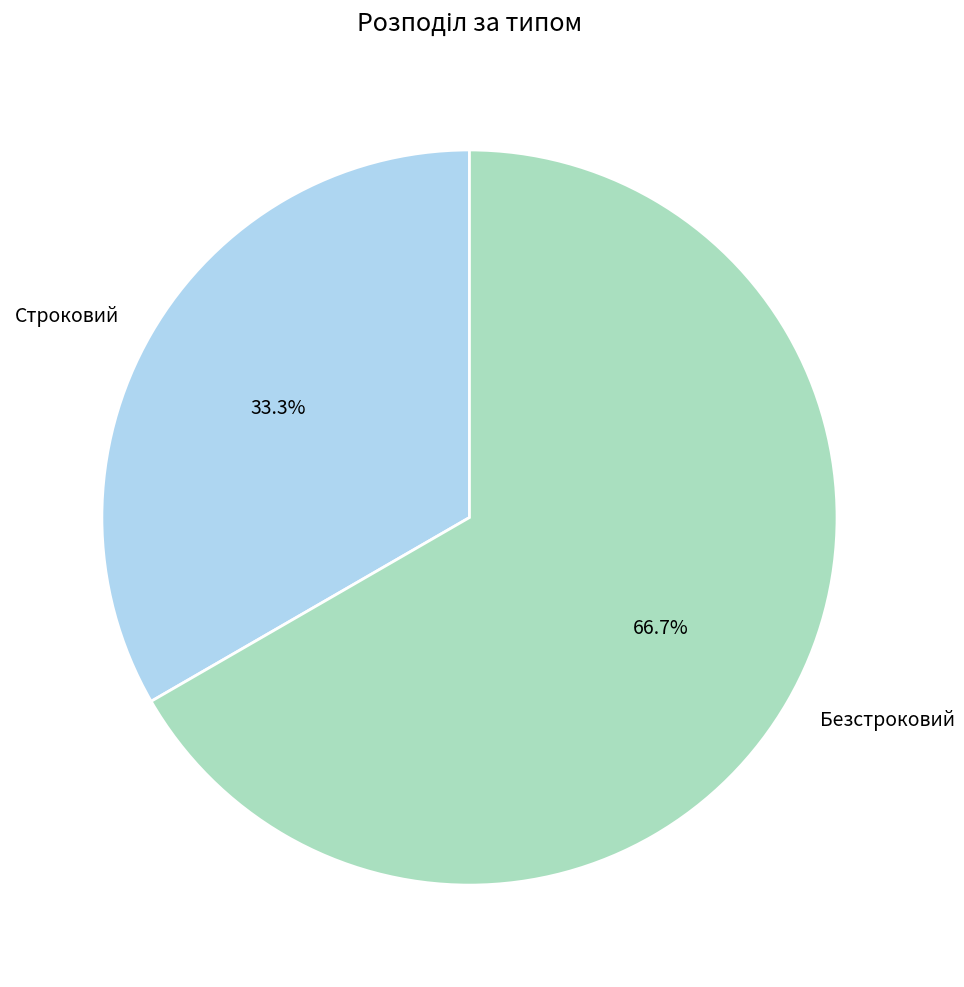

True or false: Безстроковий accounts for 67% of the total.

True